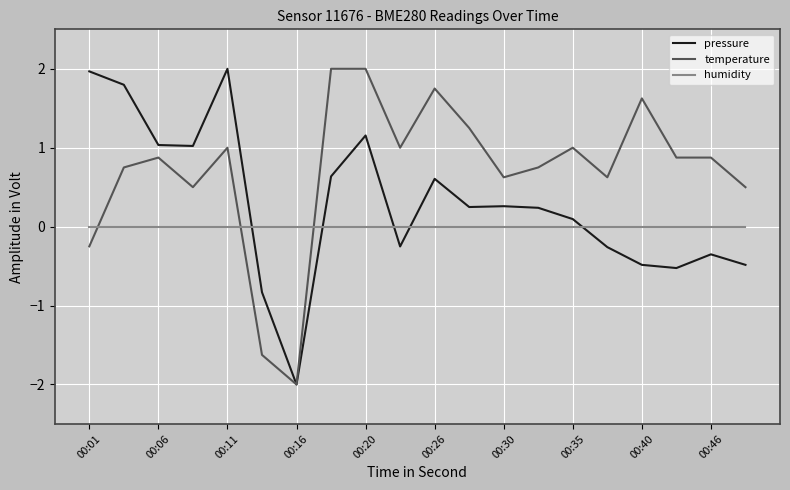

How many intersections are there between humidity and temperature?

3